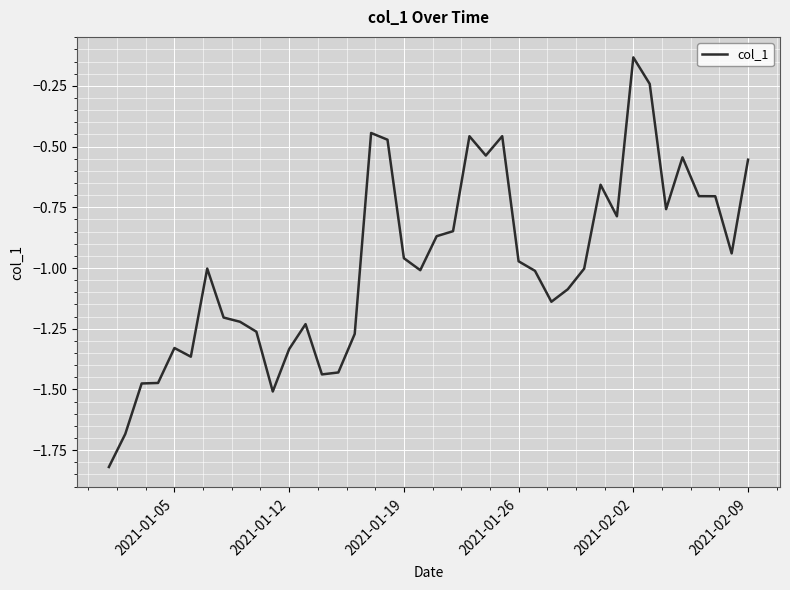

Count the number of values greater than -1.

19